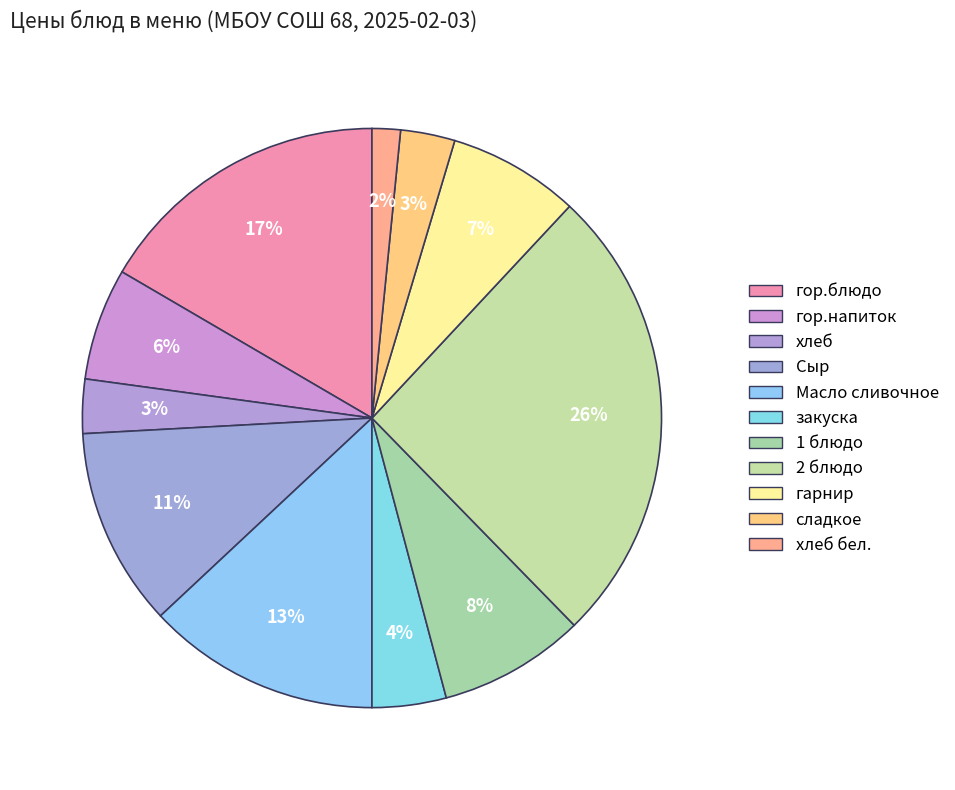

True or false: закуска accounts for 4% of the total.

True